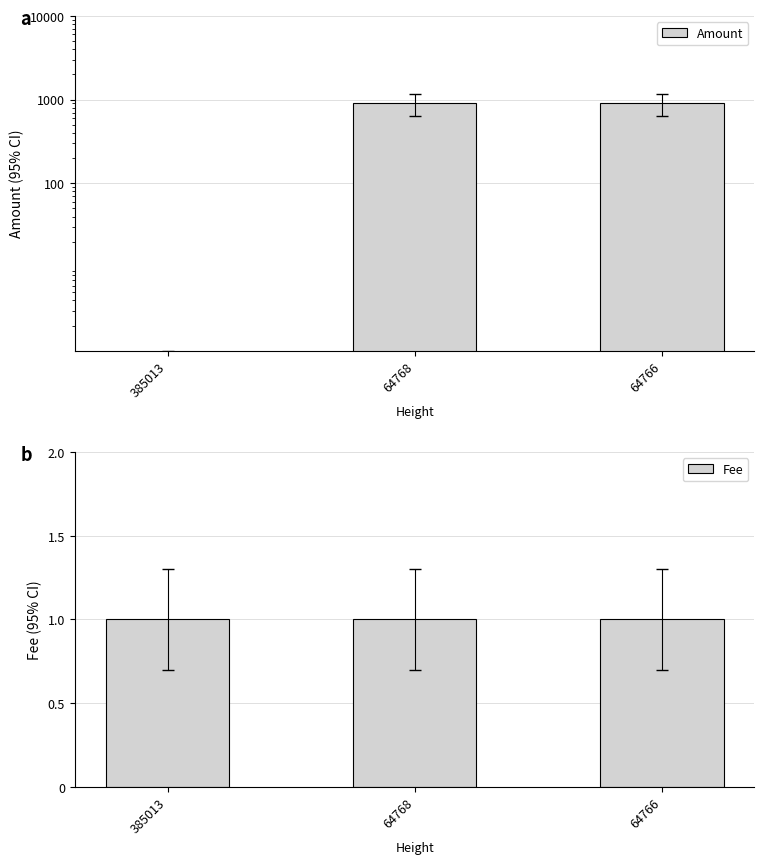

Which series changed the most between 64768 and 64766?

Amount